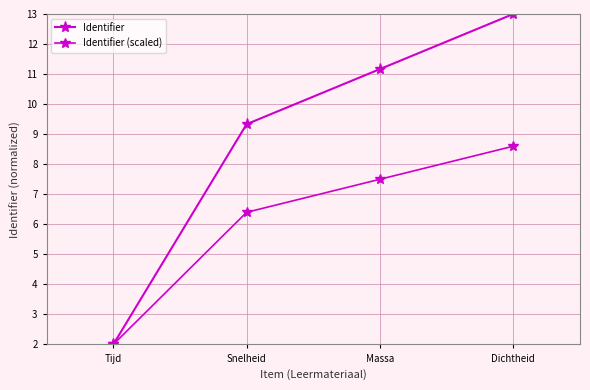

True or false: Identifier has a value of 11.2 at Massa.

True